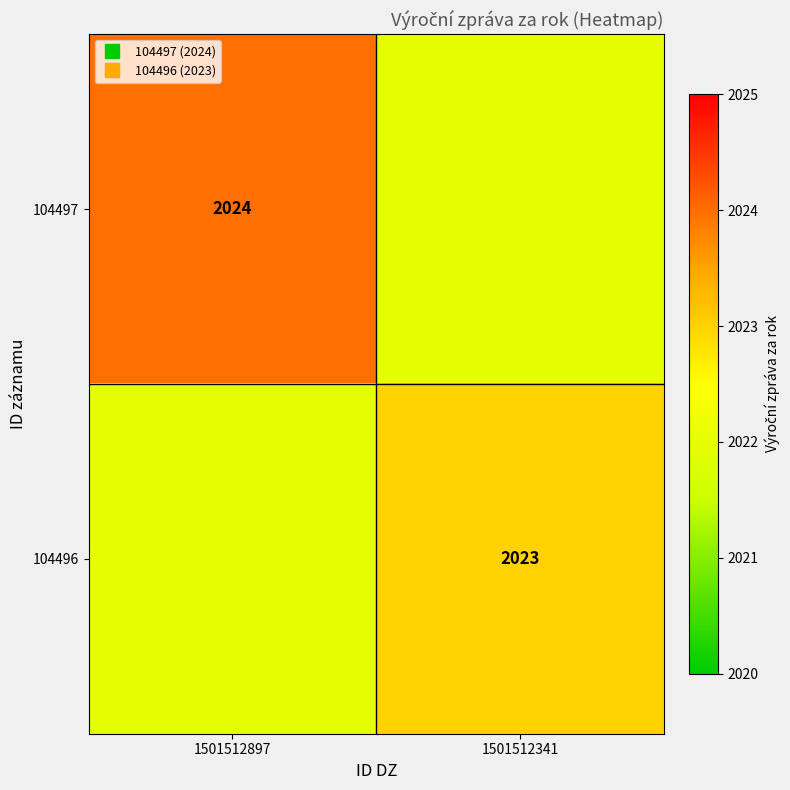

Between 1501512341 and 1501512897, which is larger?

1501512897